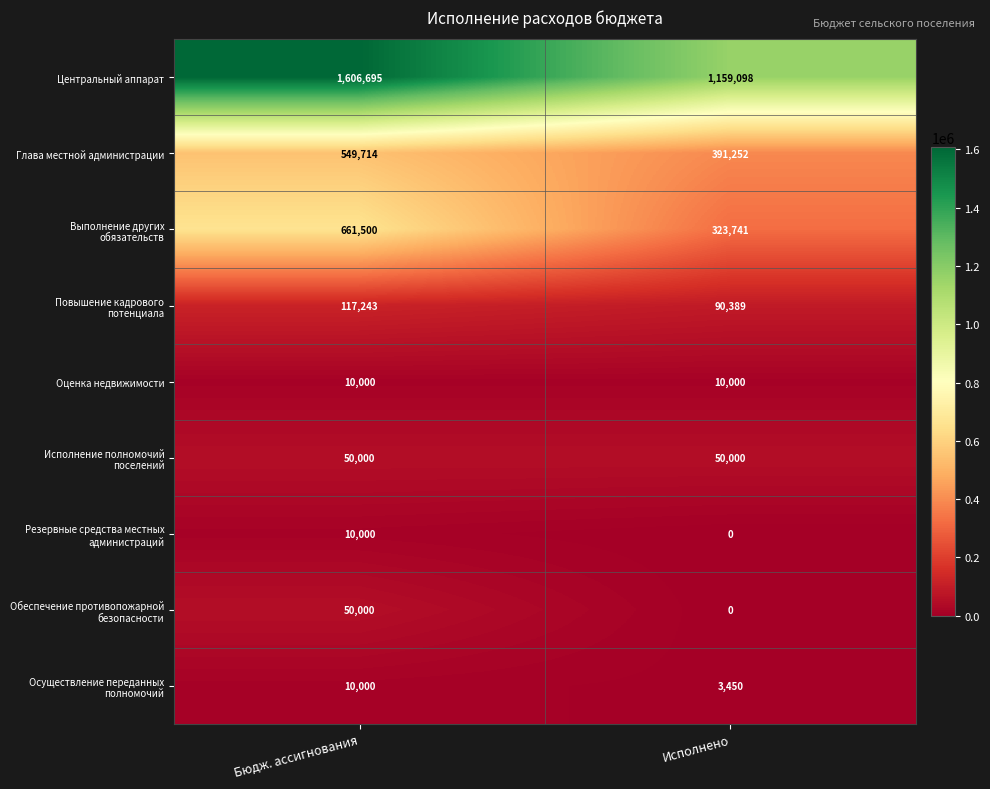

What is the sum of the Оценка недвижимости values at Бюдж. ассигнования and Исполнено?

20000